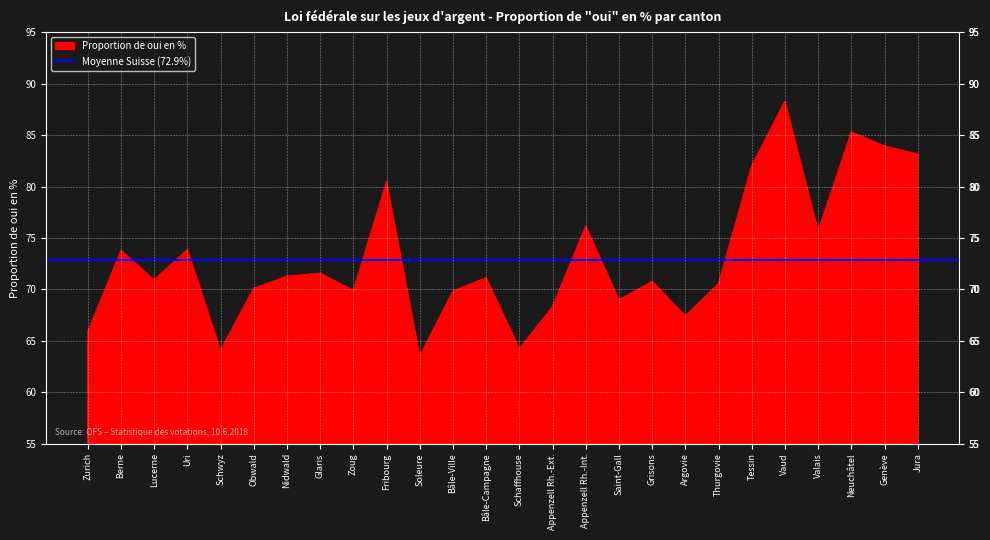

Where does the data first go above 71?

Berne